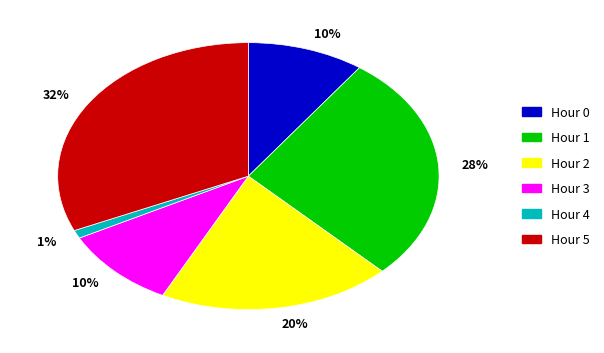

Is the sum of Hour 2 and Hour 3 greater than half?

No